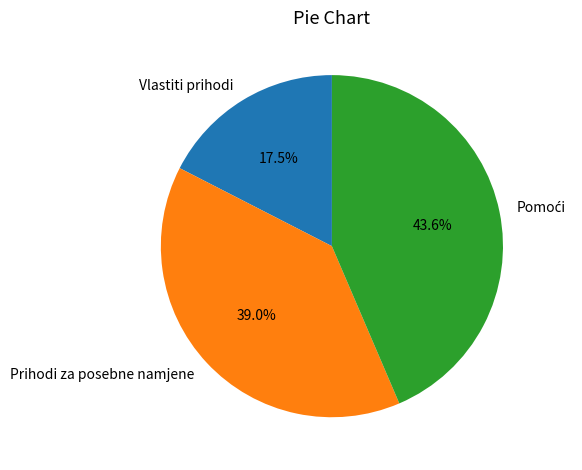

Is Prihodi za posebne namjene the majority of the pie?

No